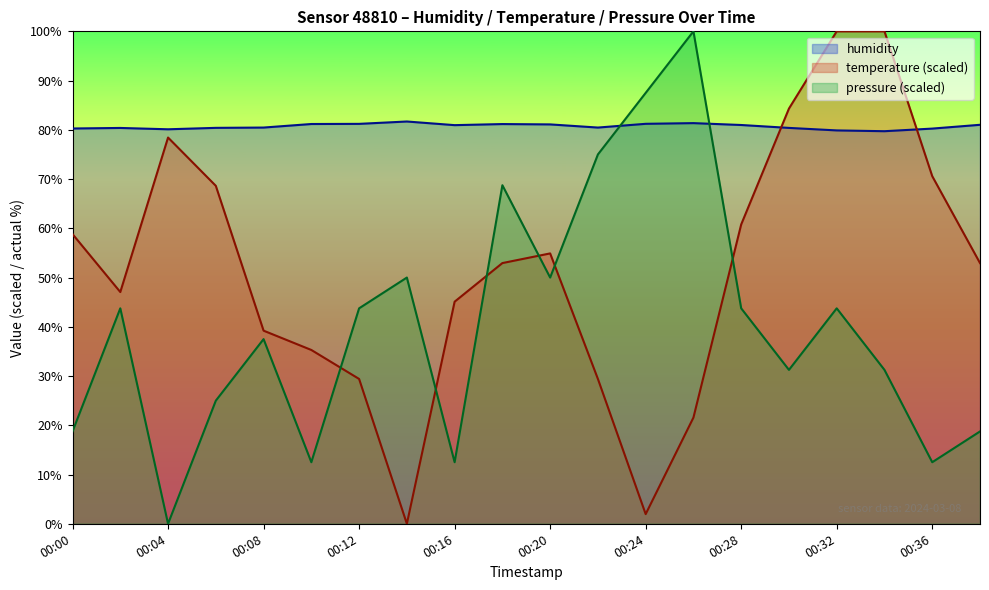

How many series are shown in this chart?

3